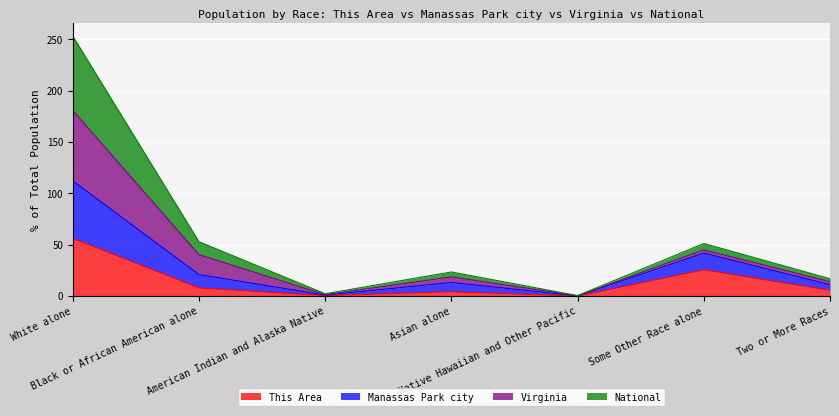

At which category is the sum across all series the highest?

White alone